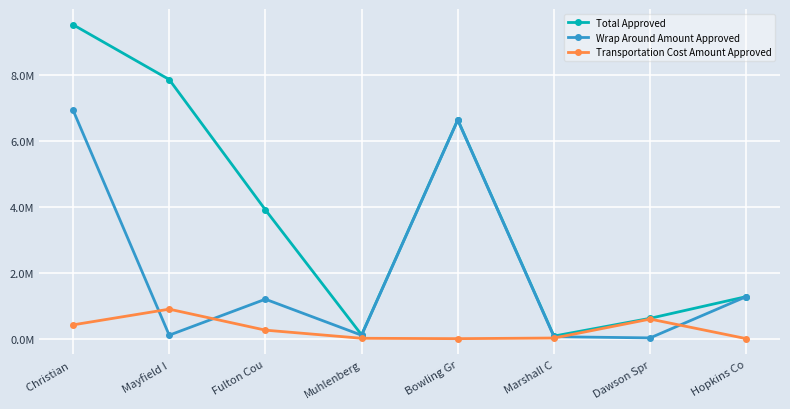

True or false: Total Approved and Wrap Around Amount Approved cross at least once.

False